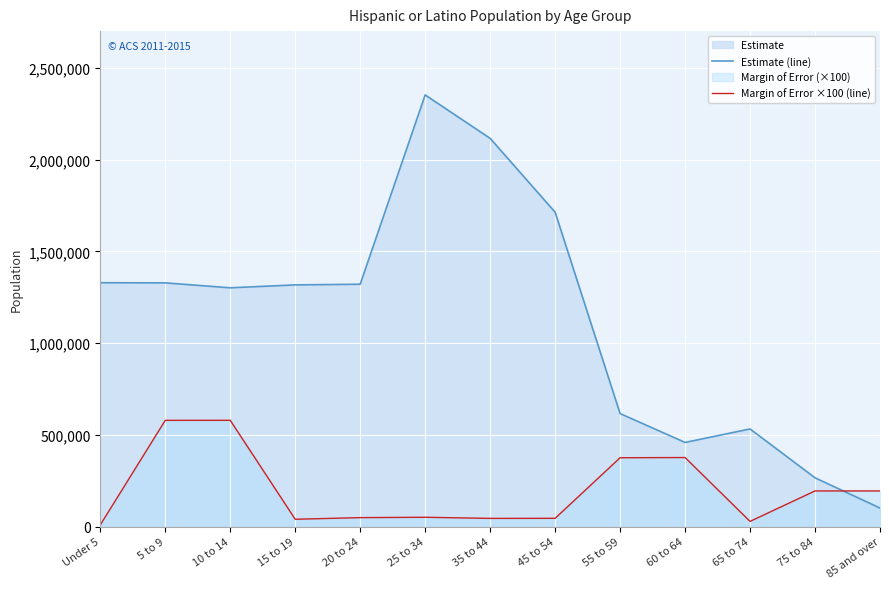

How many values in the Estimate (line) series are below 1317072?

6